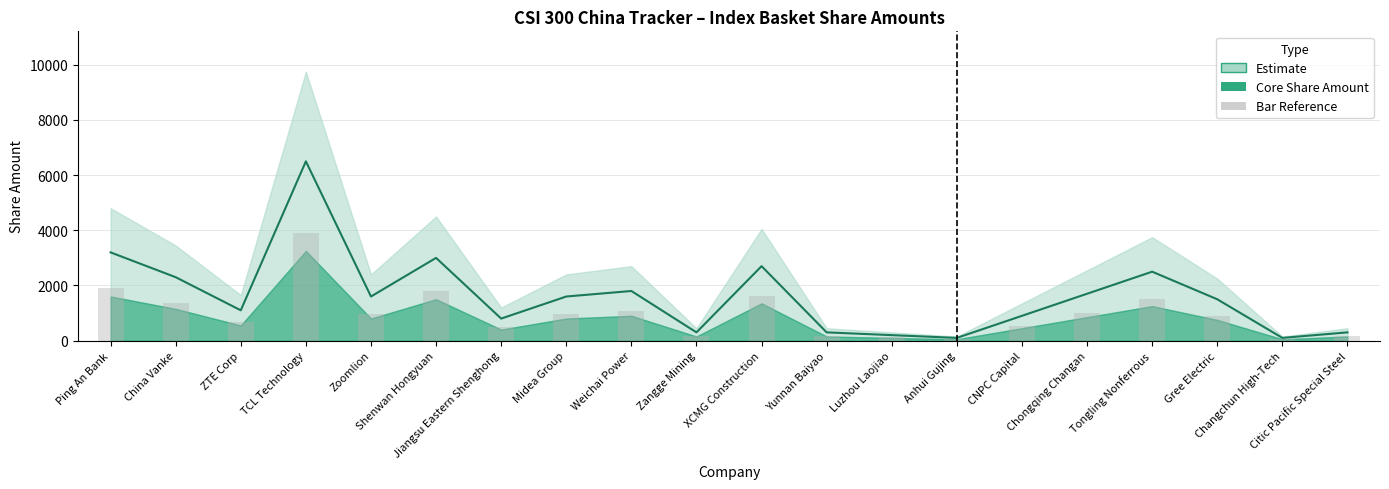

How many groups of bars are there?

20